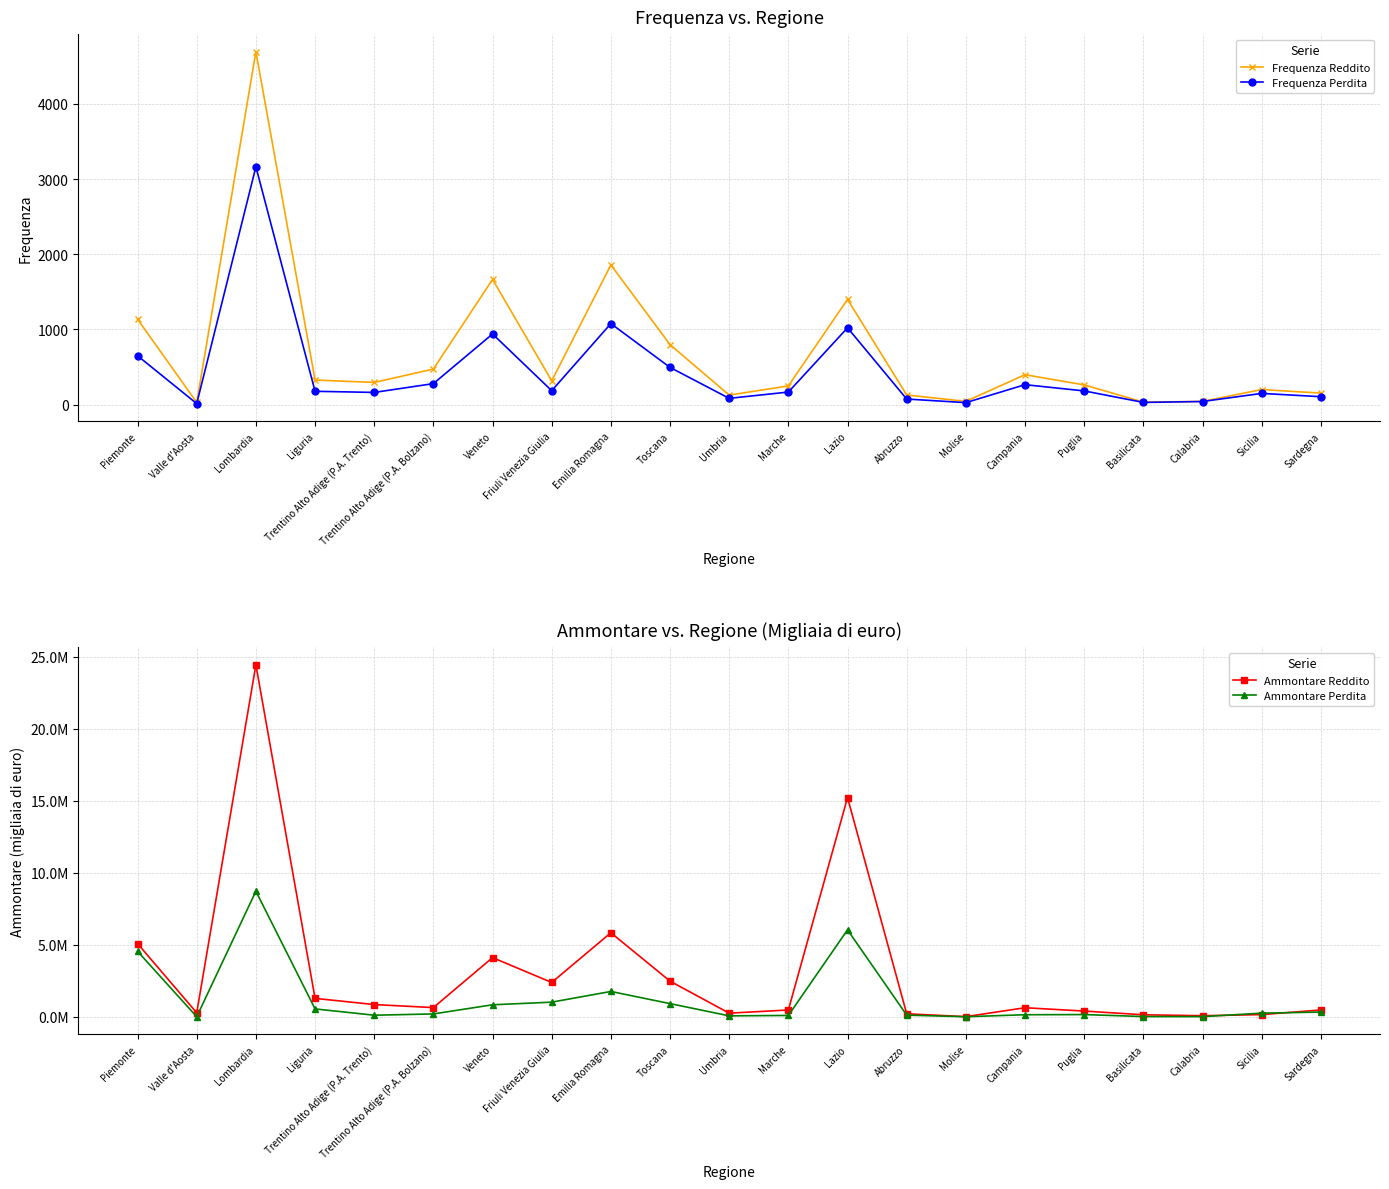

Reading left to right, list all the values displayed in this chart.

Frequenza Reddito: 1135	27	4696	326	294	472	1665	315	1858	797	125	248	1399	127	42	397	261	32	41	199	152
Frequenza Perdita: 649	12	3164	176	161	278	939	184	1077	494	82	166	1021	73	25	264	181	28	40	148	104
Ammontare Reddito: 5083925	280992	24437764	1282839	852649	643085	4112598	2386677	5838637	2477408	255809	475782	15221276	212653	14472	632213	401836	143169	77740	156191	477296
Ammontare Perdita: 4547422	9014	8724350	549825	113881	201700	837093	1019992	1762949	918644	68156	96259	6040680	119425	7697	146628	157765	20825	14979	256032	331676